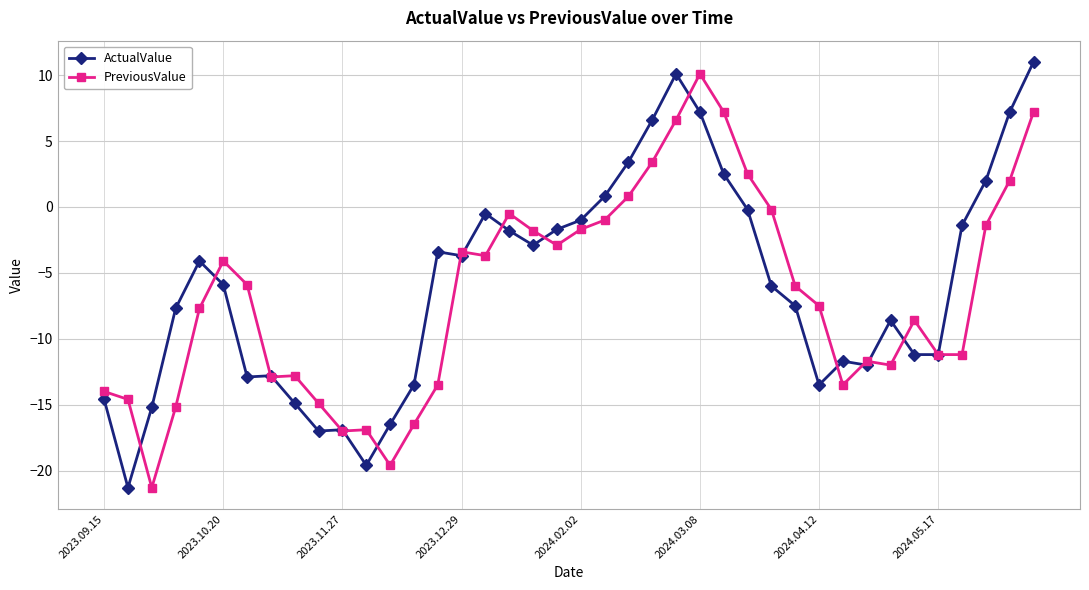

Rank the series by their maximum value, from lowest to highest.

PreviousValue, ActualValue